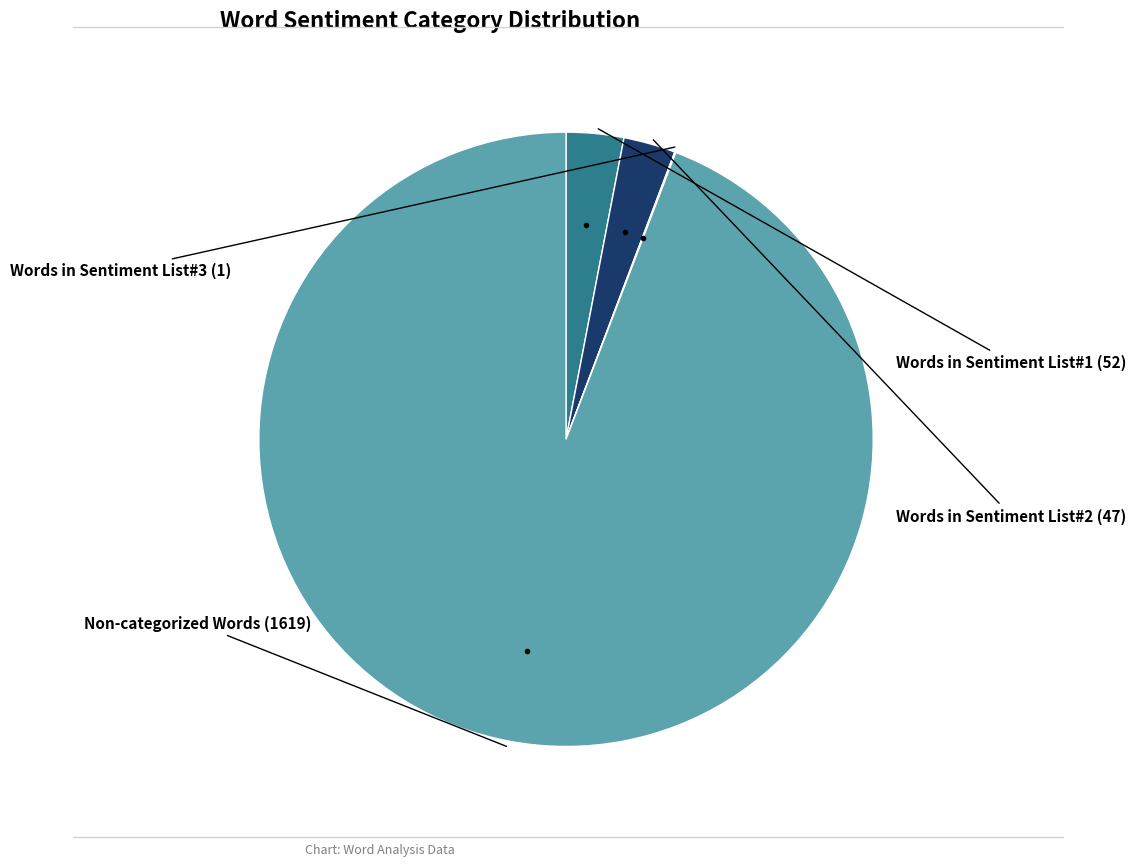

Does any single category account for the majority?

Yes